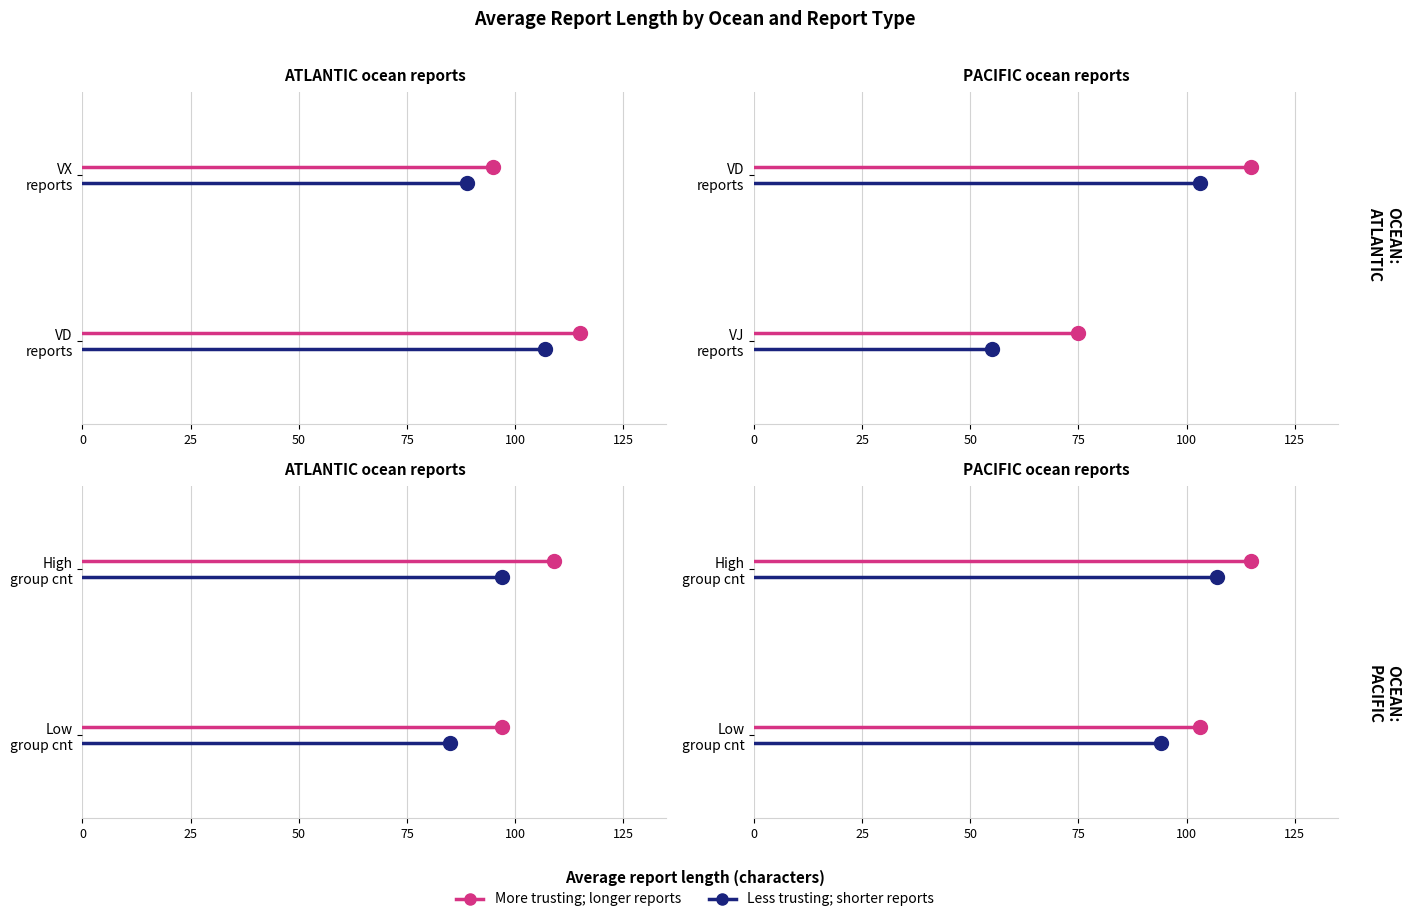

At 25, list the series in order from smallest to largest.

Less trusting; shorter reports, More trusting; longer reports